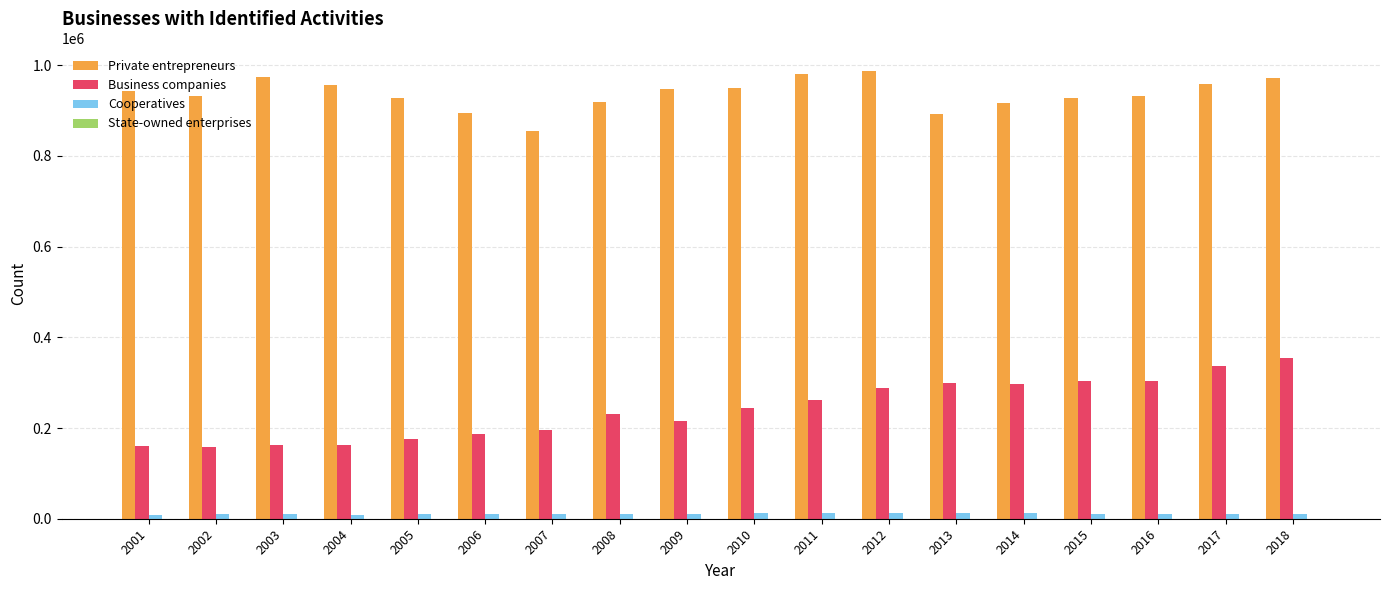

Between 2003 and 2013, which series saw the biggest shift?

Business companies